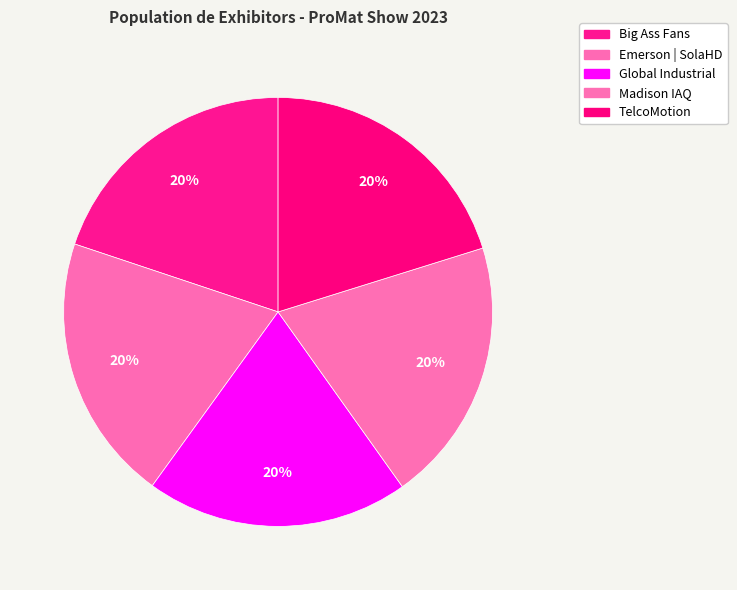

How many segments does this pie chart have?

5